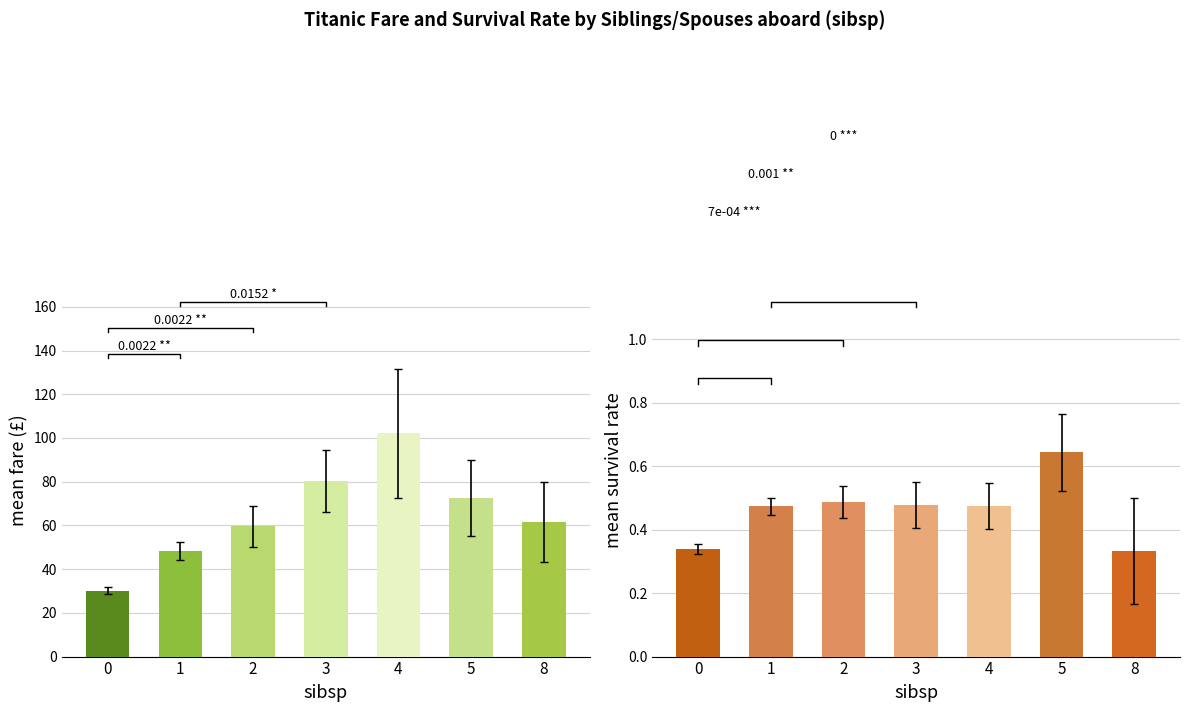

The value of mean_fare at 5 is 72.5. True or false?

True